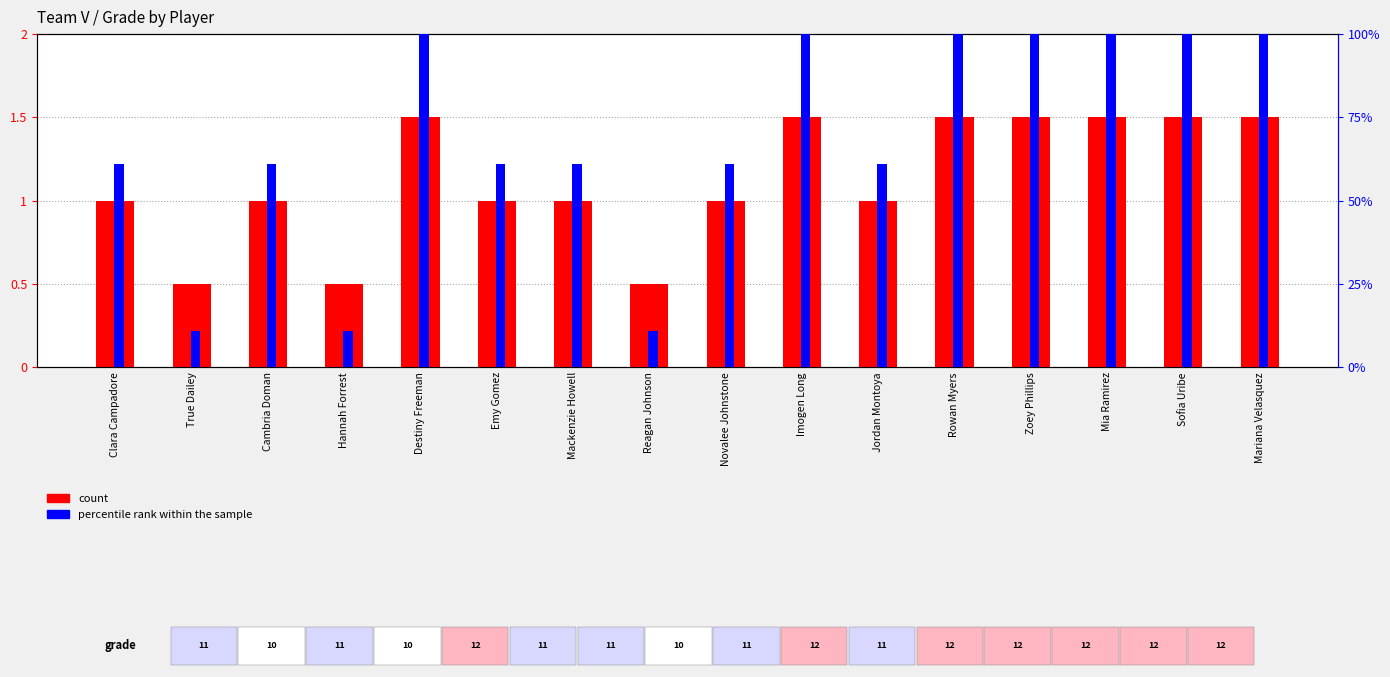

Count the number of data series in this chart.

2